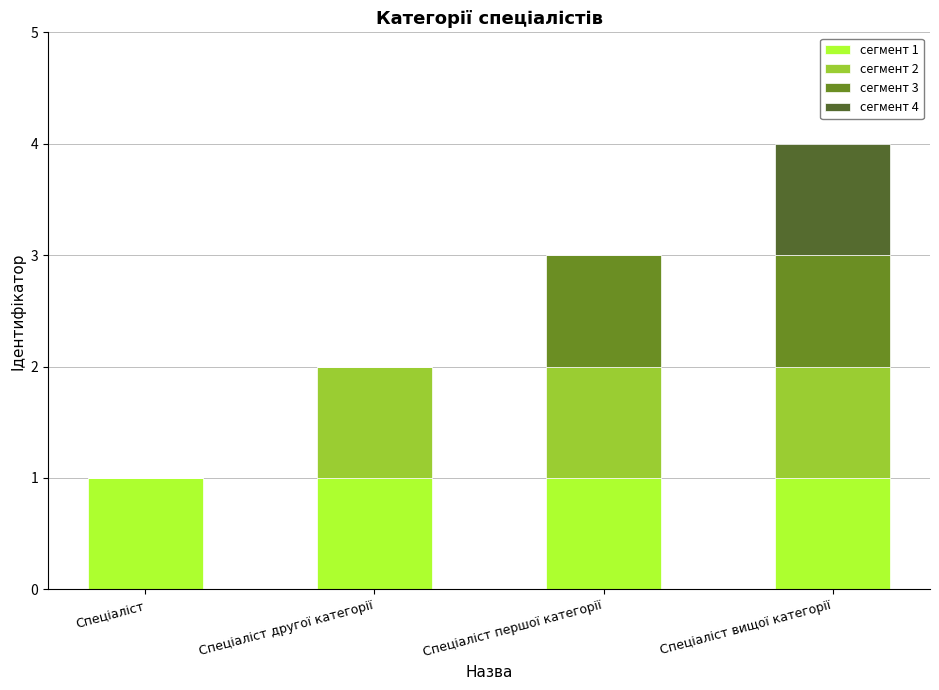

Does the chart contain stacked bars?

Yes